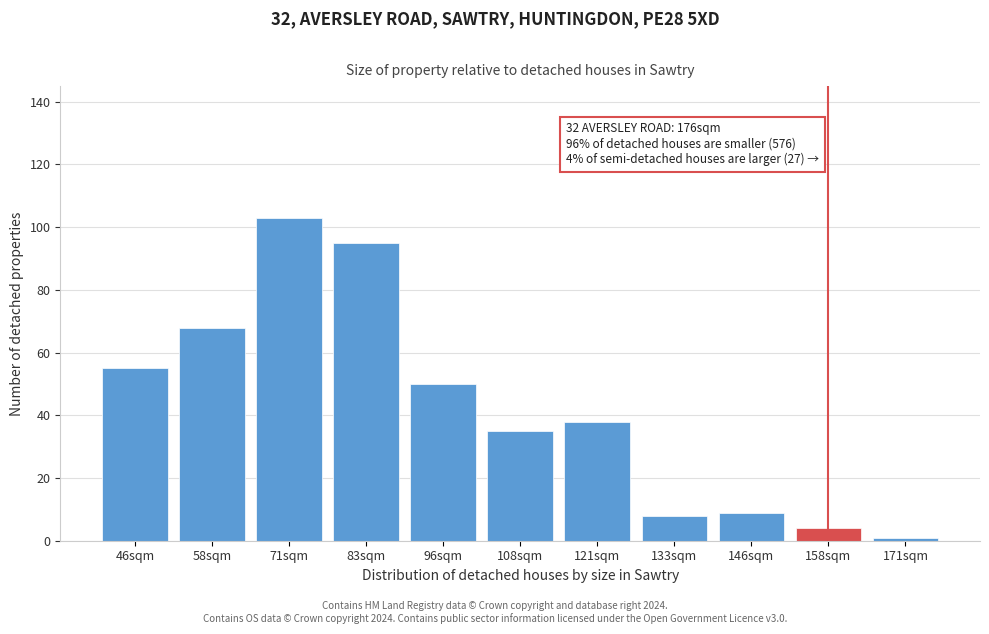

Reading left to right, what are all the values shown in this chart?

55	68	103	95	50	35	38	8	9	4	1